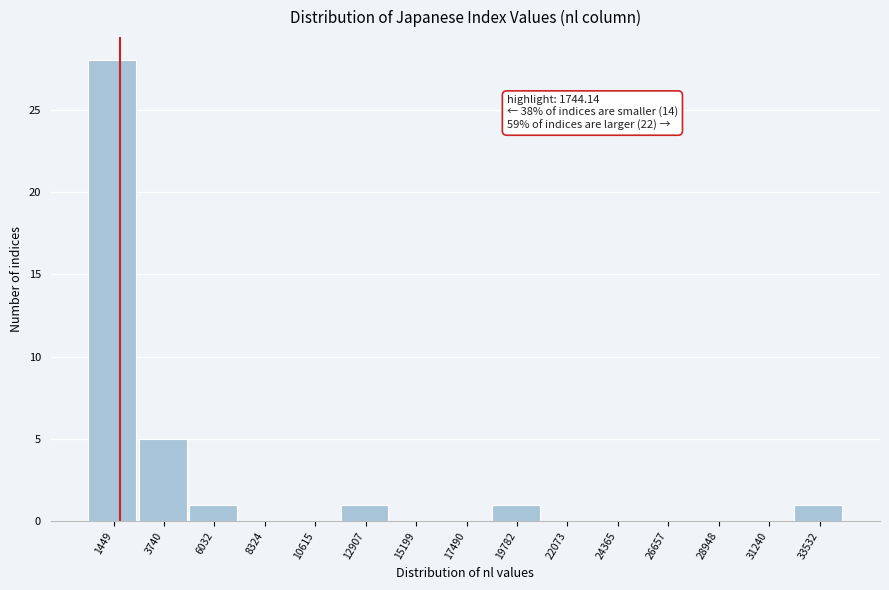

Which range on the x-axis has the tallest bar?

500 to 2500